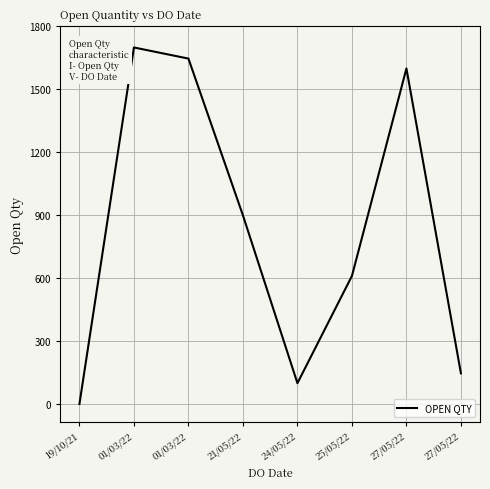

What is the difference between the values at 01/03/22 and 21/05/22?

800